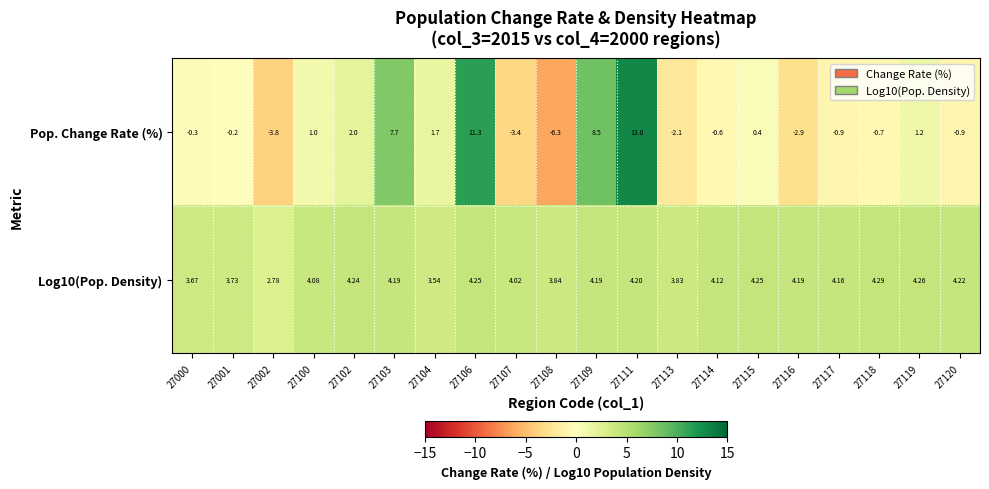

List the series in order of their overall mean, lowest first.

Pop. Change Rate (%), Log10(Pop. Density)